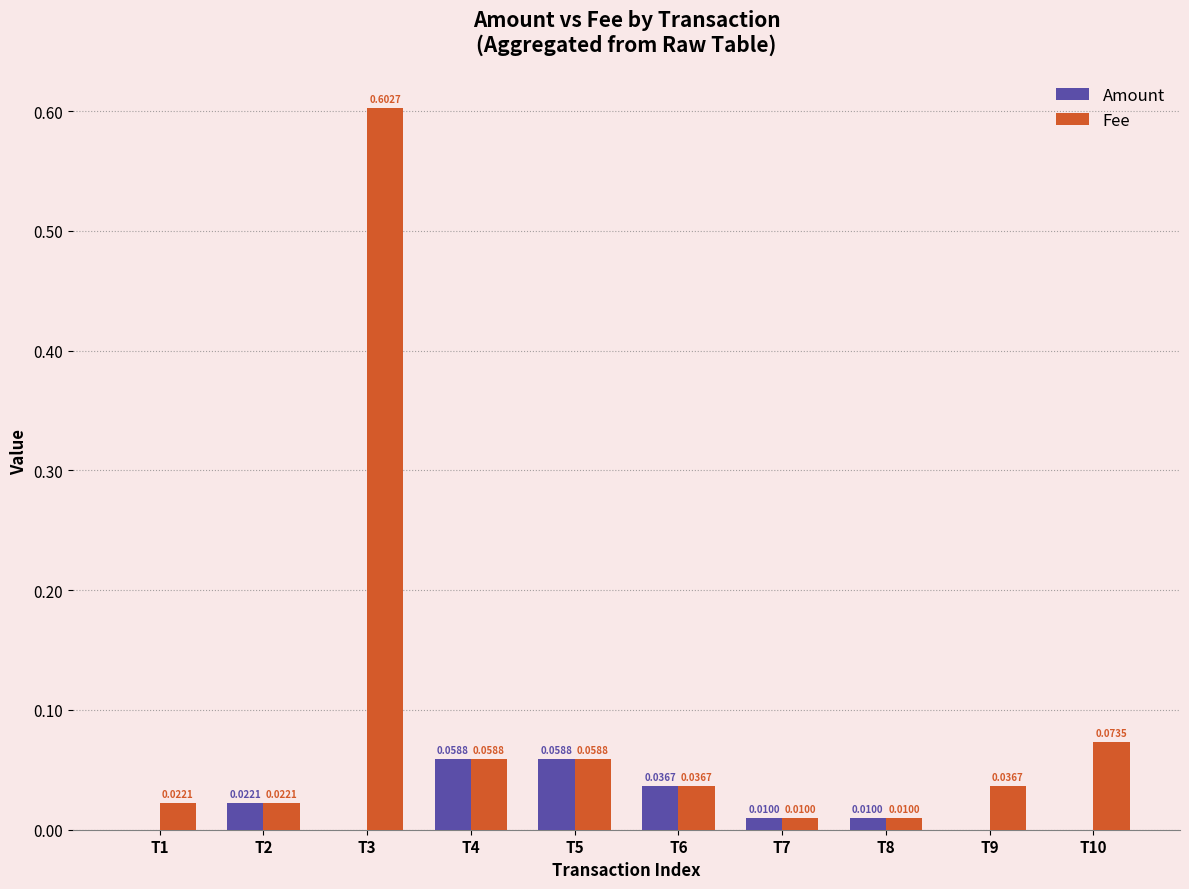

Is the value of Fee at T5 greater than the value of Amount at T2?

Yes